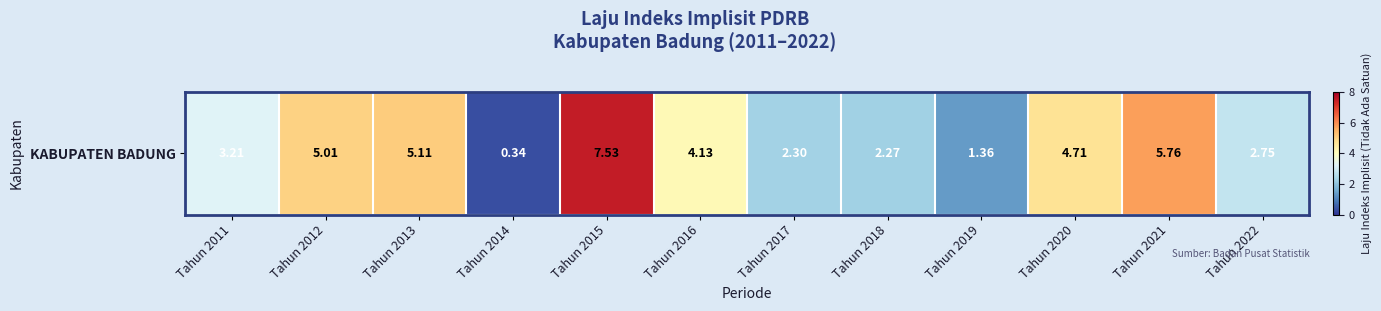

Is it true that the value at Tahun 2019 is 1.4?

True